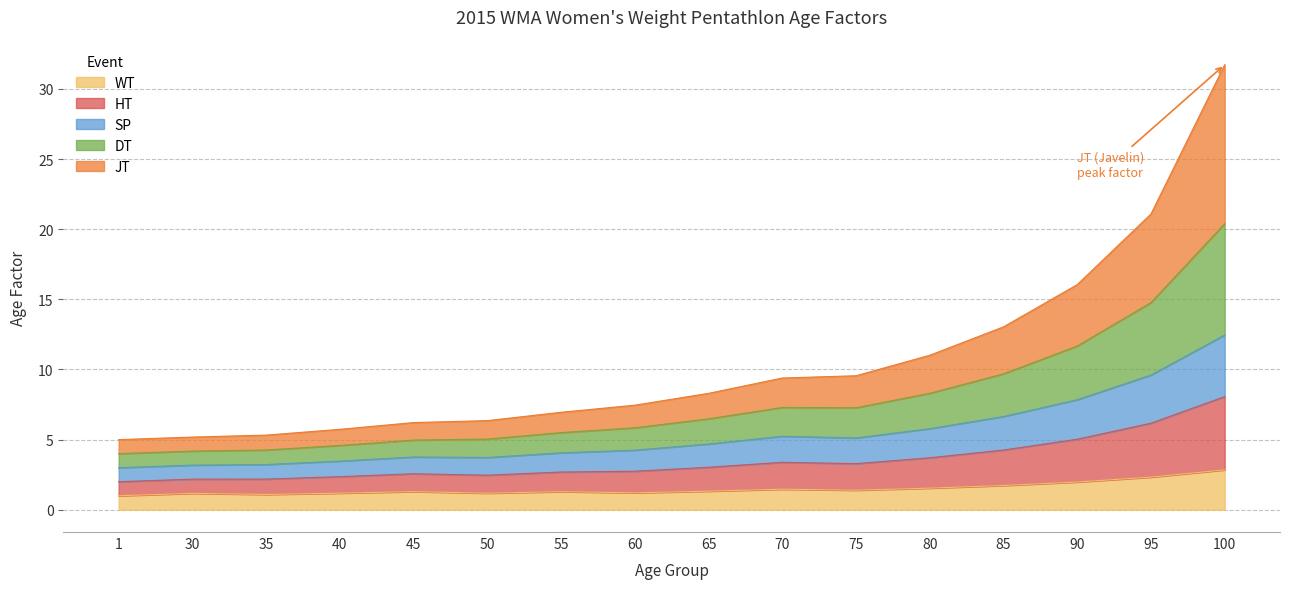

Does the chart display data point markers on the line(s)?

No